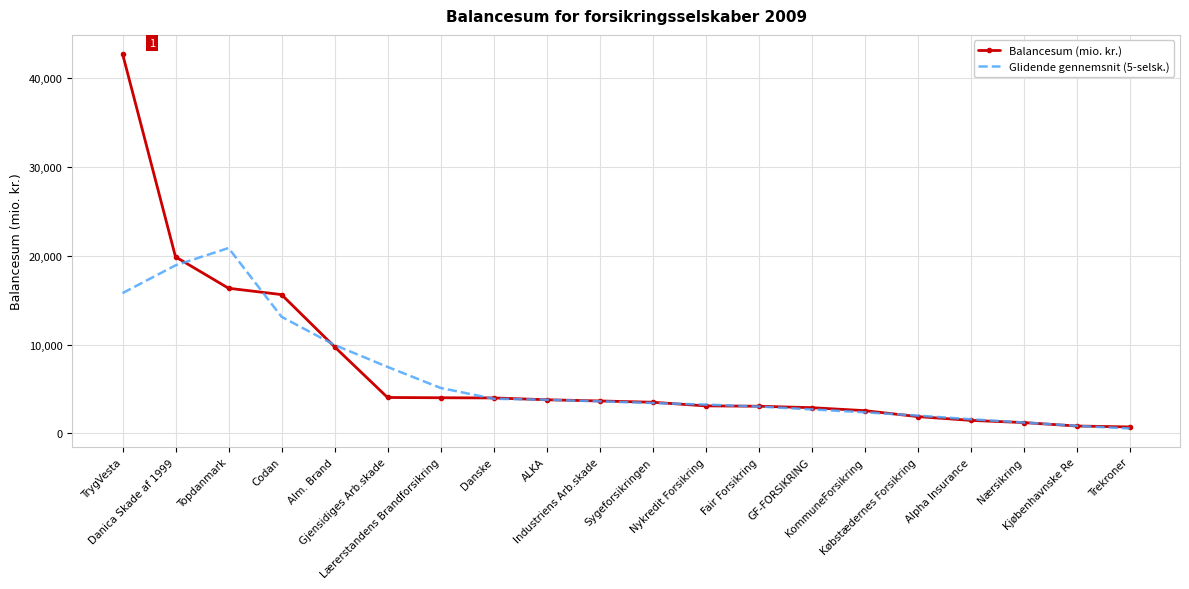

What is the greatest value displayed?

42742.6